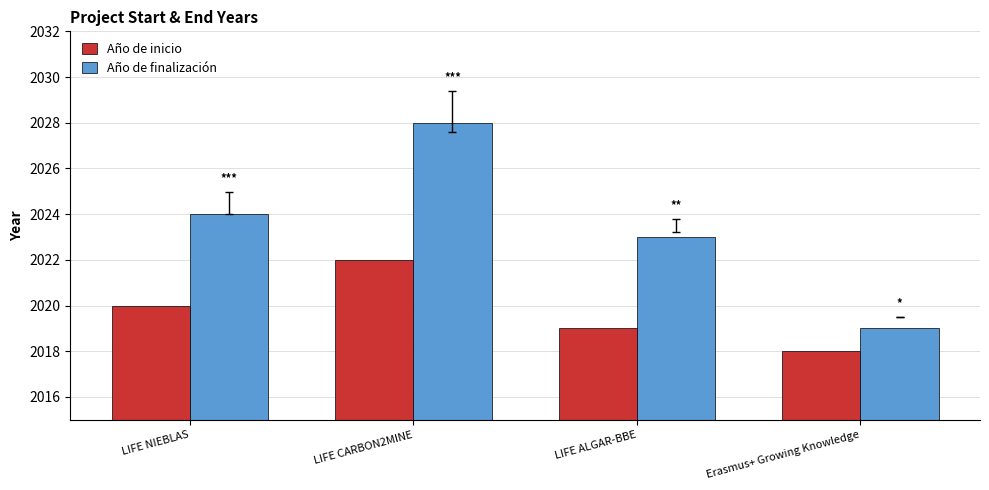

Reading right to left, what are all the values shown in this chart?

Año de inicio: Erasmus+ Growing Knowledge=2018	LIFE ALGAR-BBE=2019	LIFE CARBON2MINE=2022	LIFE NIEBLAS=2020
Año de finalización: Erasmus+ Growing Knowledge=2019	LIFE ALGAR-BBE=2023	LIFE CARBON2MINE=2028	LIFE NIEBLAS=2024